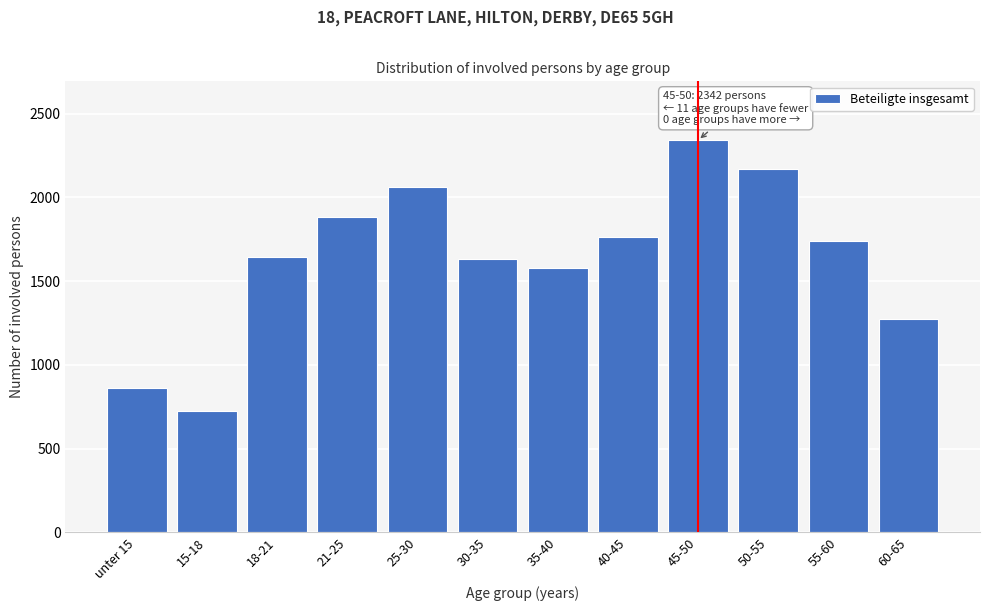

Reading left to right, what are all the values shown in this chart?

unter 15=864	15-18=725	18-21=1646	21-25=1886	25-30=2061	30-35=1634	35-40=1579	40-45=1761	45-50=2342	50-55=2170	55-60=1742	60-65=1275